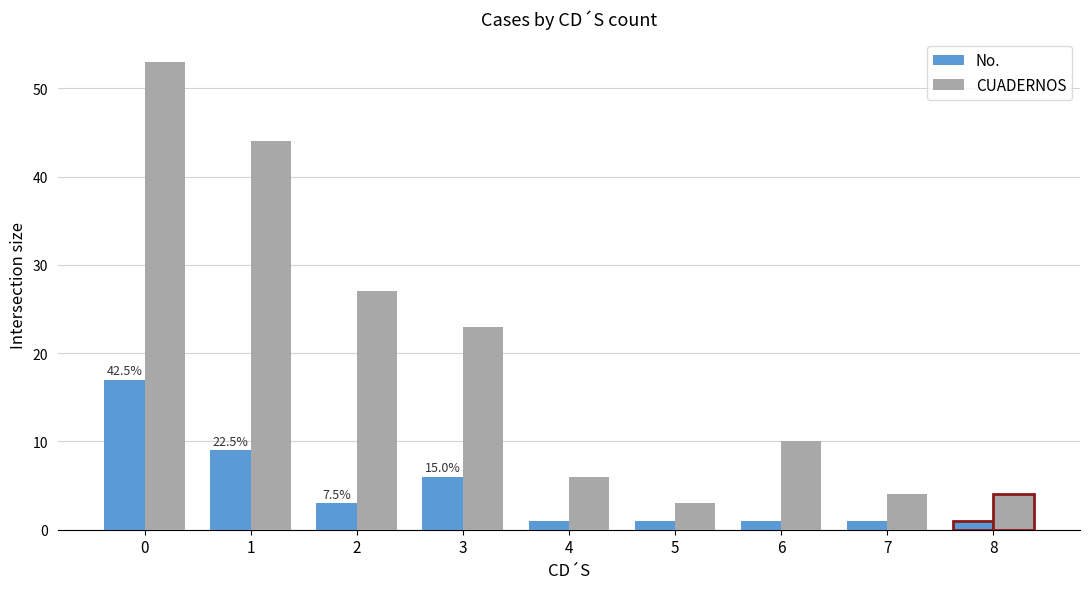

List the labels in order of CUADERNOS value, smallest first.

5, 7, 8, 4, 6, 3, 2, 1, 0